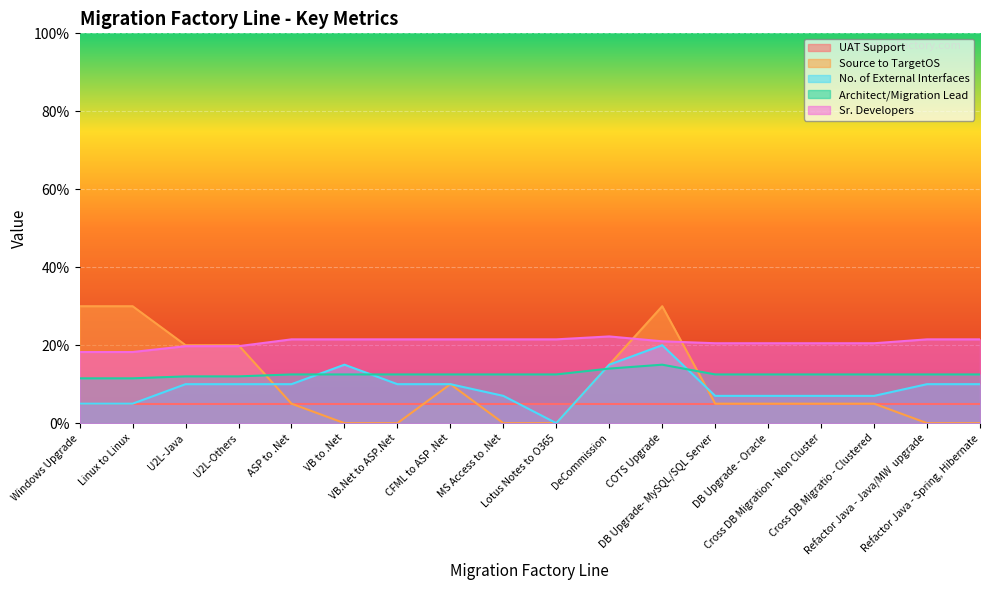

What is the label of the 3rd point from the left?

U2L-Java